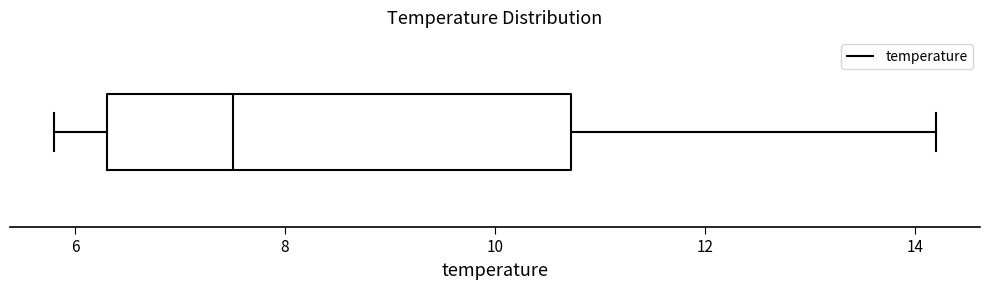

Transcribe this box plot: give where the median line is, the range the box spans, and where the two whiskers end, as read against the x-axis. The values are not printed on the chart, so give them approximately, as read against the axis.

median 7.6, box 6.4 to 10.8, whiskers 5.8 to 14.2